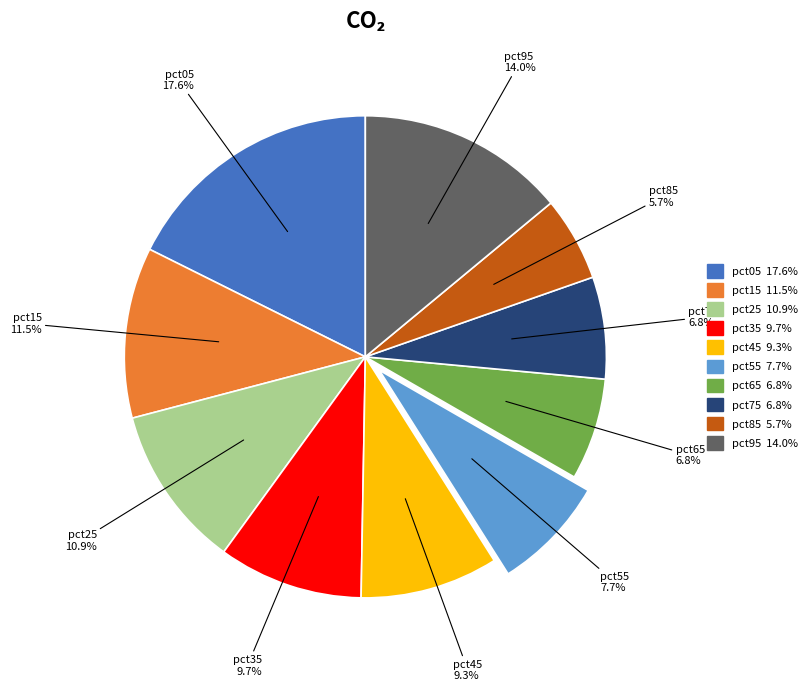

To the nearest percent, what is the difference between the pct85 and pct65 slice percentages?

1%